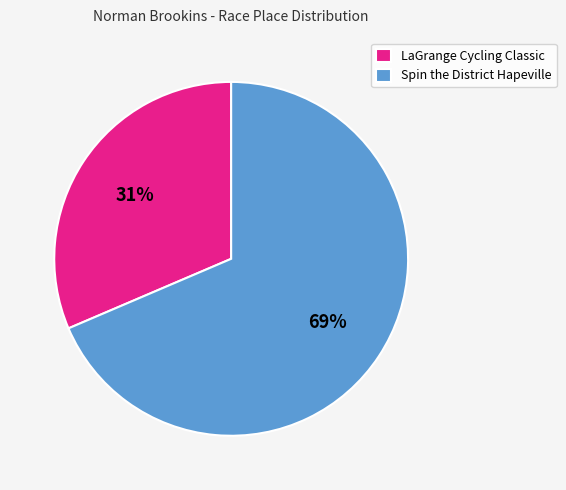

Count the number of slices in the pie.

2